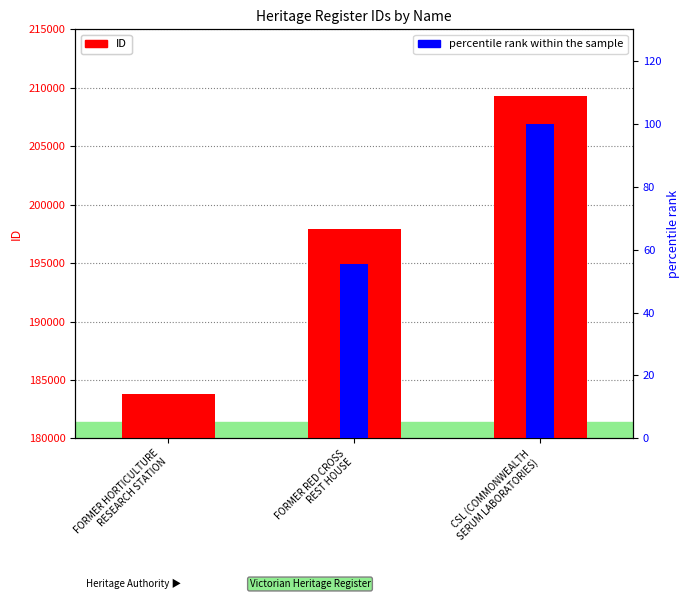

Which series has the largest total across all categories?

ID